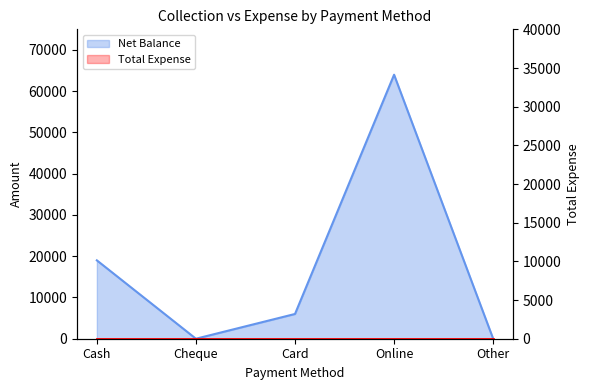

Rank the categories by value from highest to lowest.

Online, Cash, Card, Cheque, Other